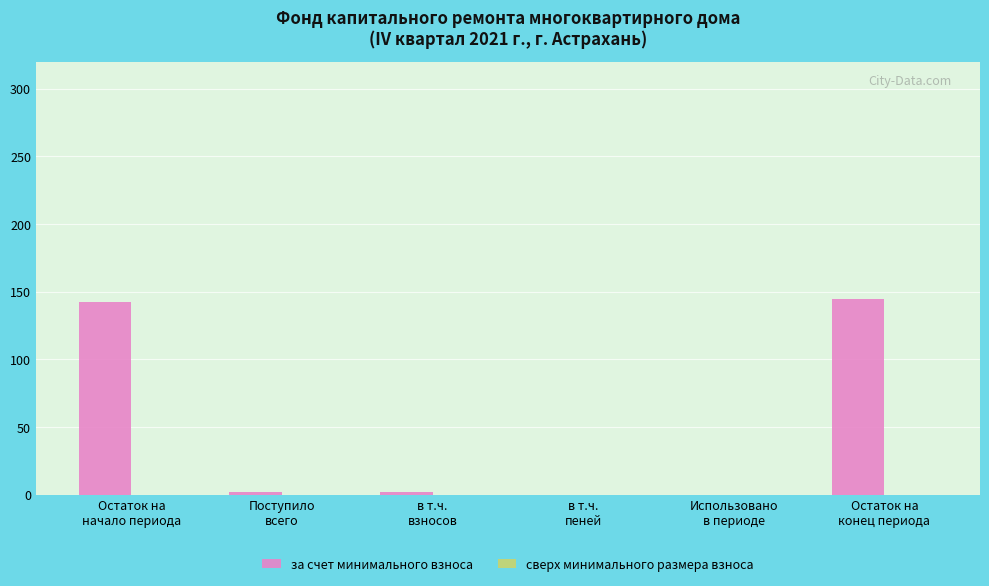

What is the sum of all values?

290.9